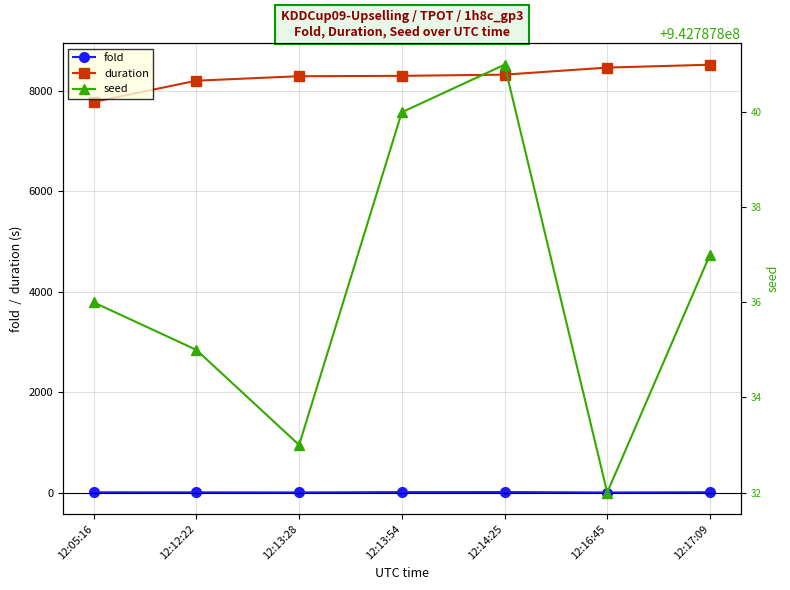

What is the sum of the fold values at 12:16:45 and 12:17:09?

5.0